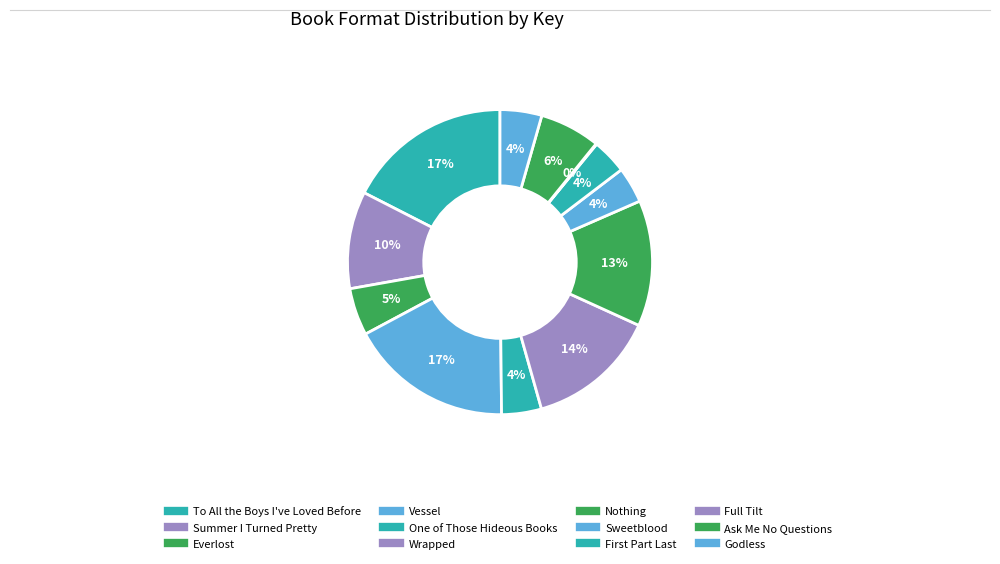

To the nearest percent, what percentage of the pie is Summer I Turned Pretty?

10%